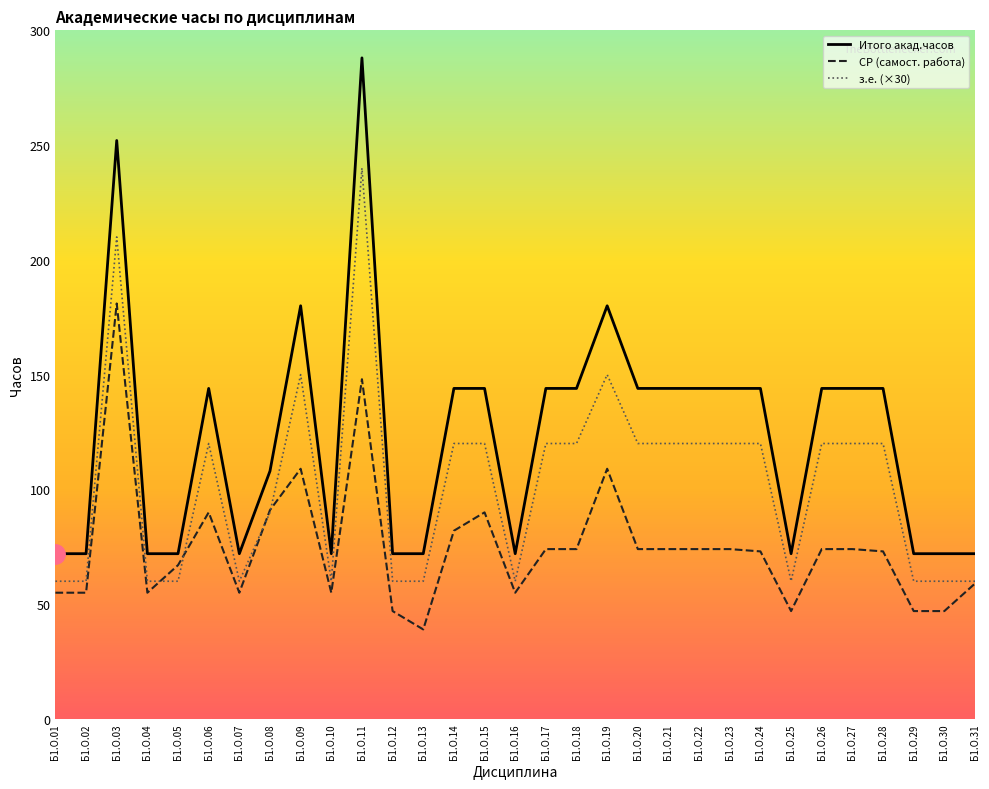

At which label does з.е. (×30) reach its minimum?

Б1.О.01